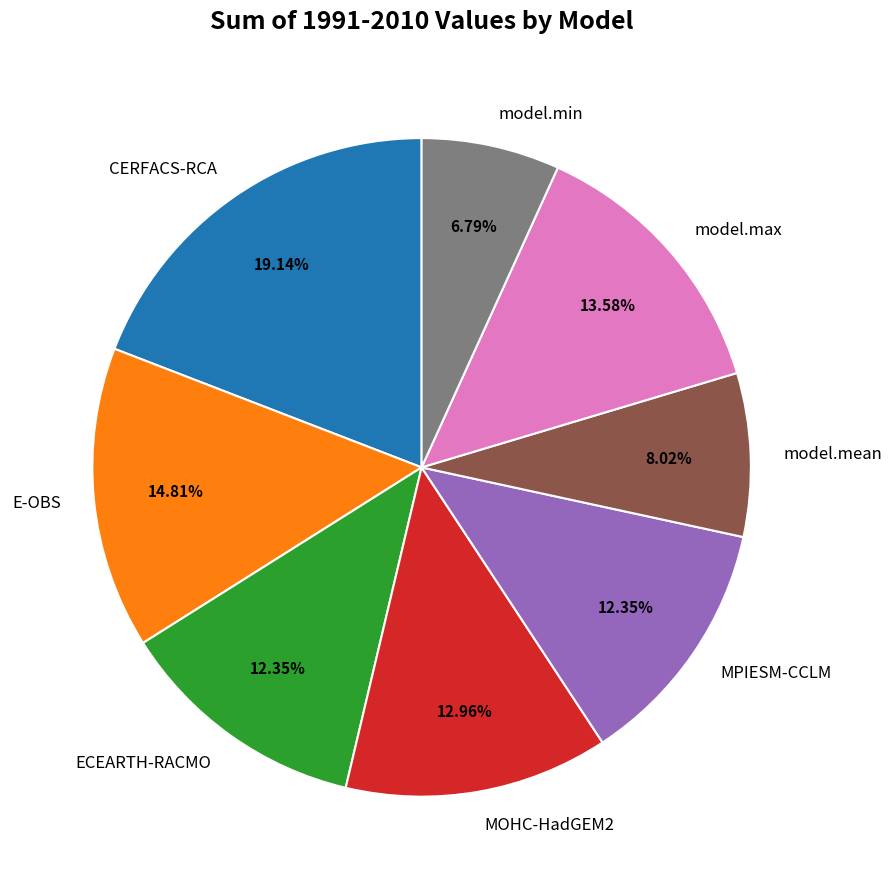

Is it true that CERFACS-RCA is 10% of the pie?

False